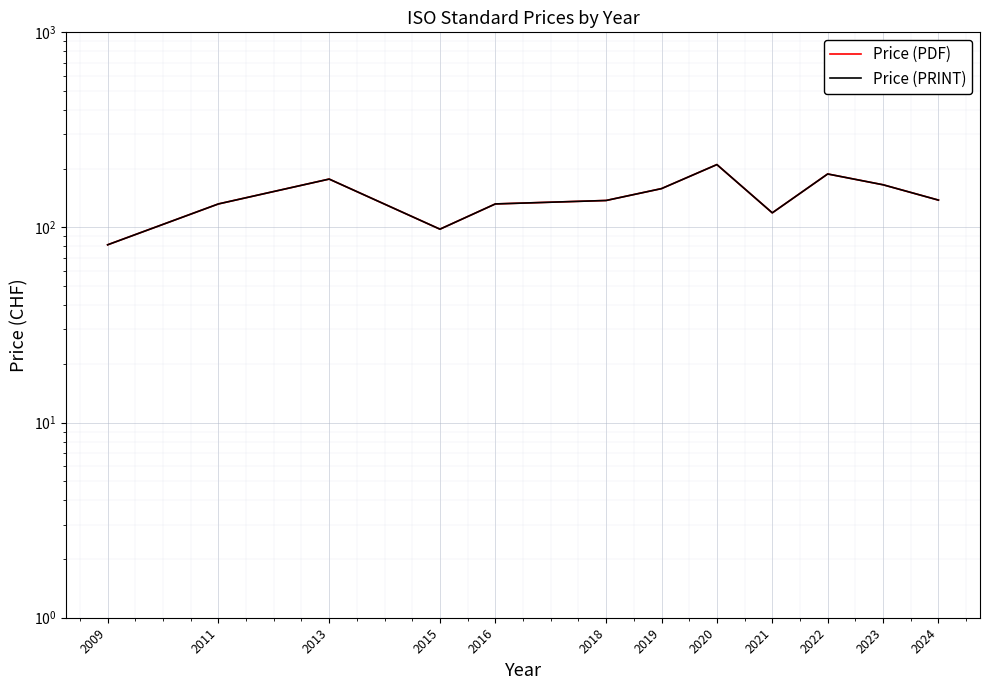

At which category is the sum across all series the highest?

2020